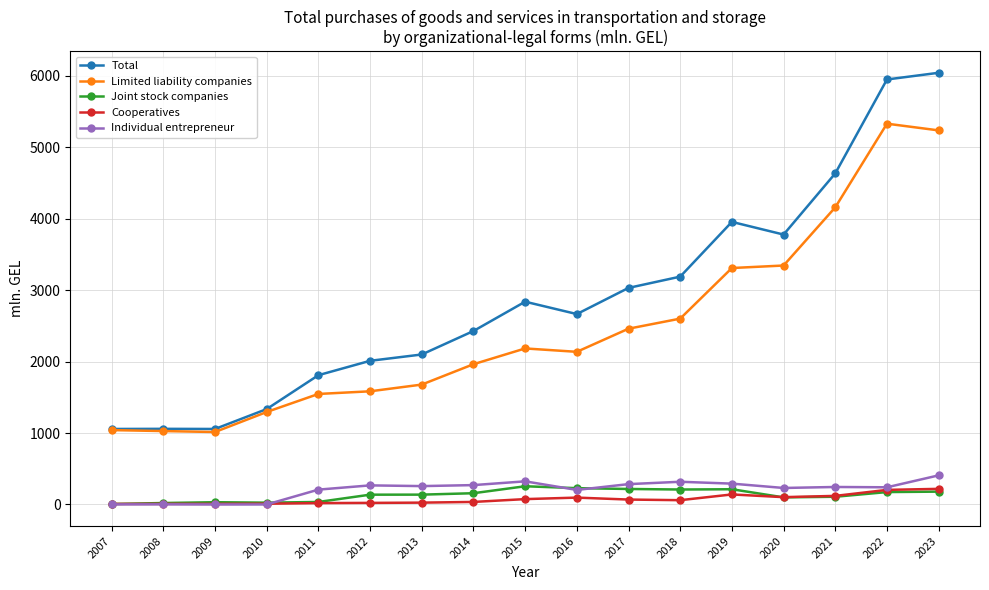

In Cooperatives, how many points are higher than both neighbors (excluding endpoints)?

2